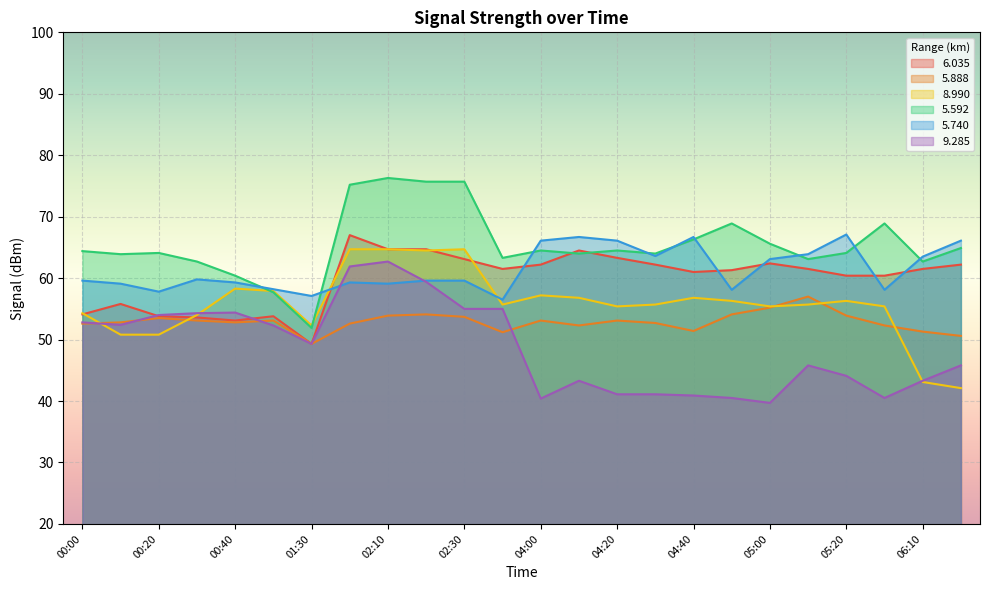

List the series in order of their peak value, lowest first.

  5.888,   9.285,   8.990,   6.035,   5.740,   5.592